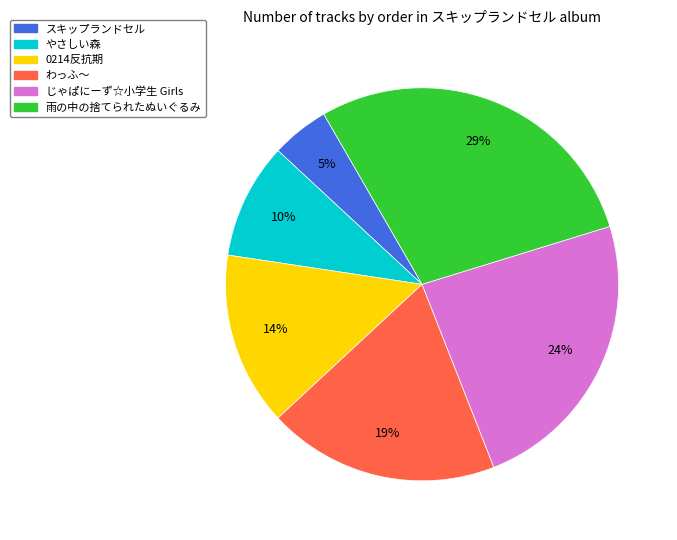

Which has a higher value, スキップランドセル or 雨の中の捨てられたぬいぐるみ?

雨の中の捨てられたぬいぐるみ